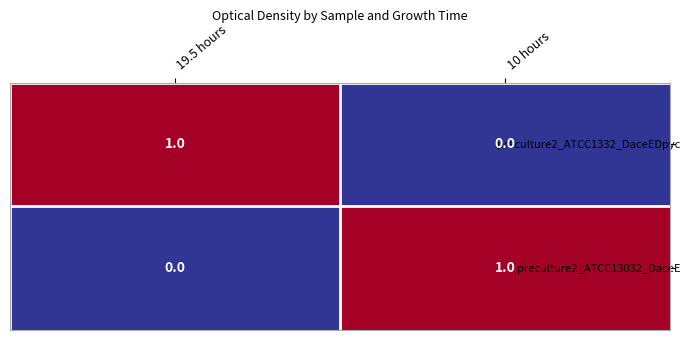

At how many categories does at least one series exceed 0?

2